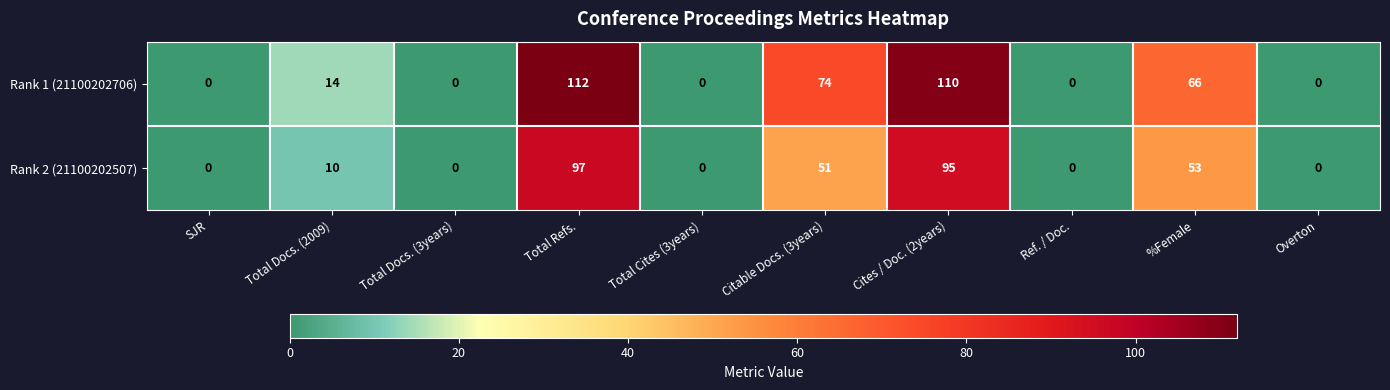

What is the difference between the Rank 2 (21100202507) values at Cites / Doc. (2years) and SJR?

95